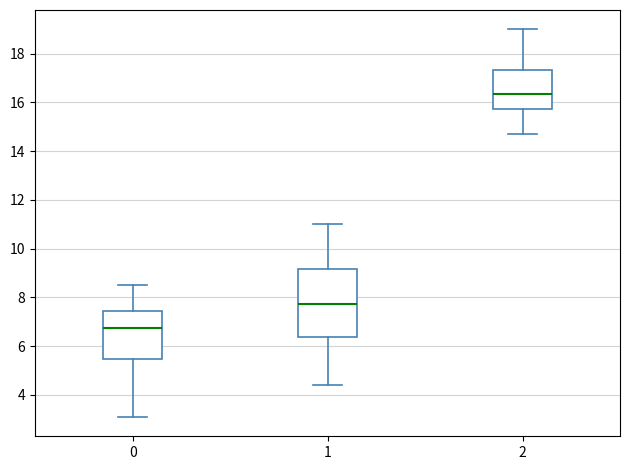

Reading left to right, read every box against the y-axis: the position of its median line, the range the box covers, and the ends of its whiskers. The values are not printed on the chart, so give them approximately, as read against the axis.

0: median 6.8, box 5.4 to 7.4, whiskers 3.2 to 8.6
1: median 7.8, box 6.4 to 9.2, whiskers 4.4 to 11.0
2: median 16.4, box 15.8 to 17.4, whiskers 14.8 to 19.0